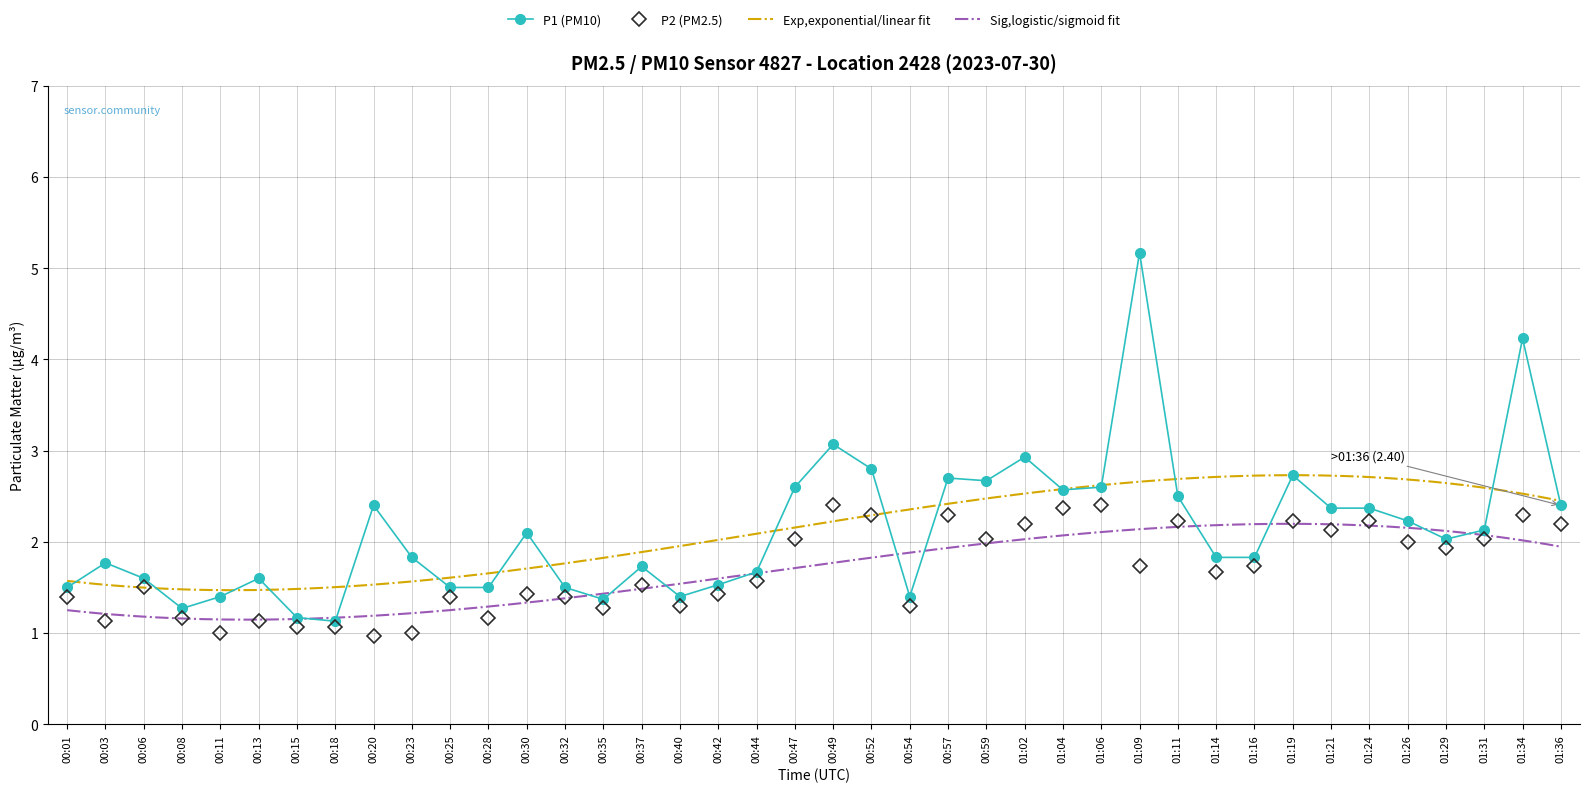

At which label does P2 first exceed 1?

00:01